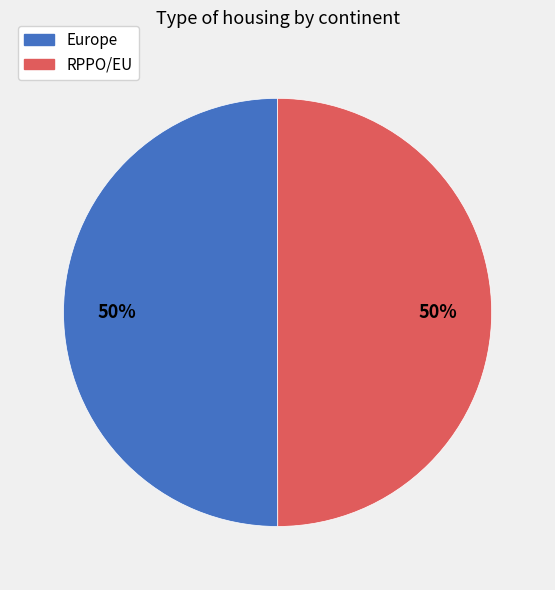

Do Europe and RPPO/EU together represent more than half of the pie?

Yes